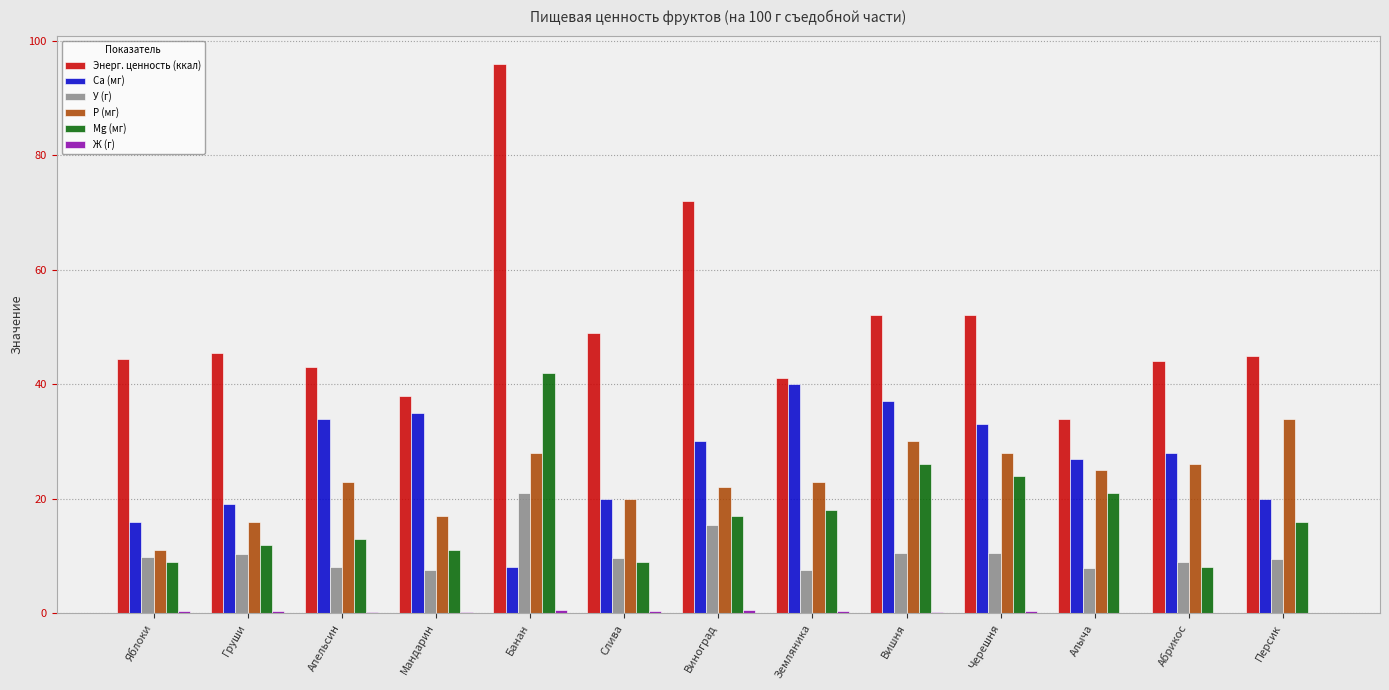

Where is P (мг) nearest to the value 22?

Виноград